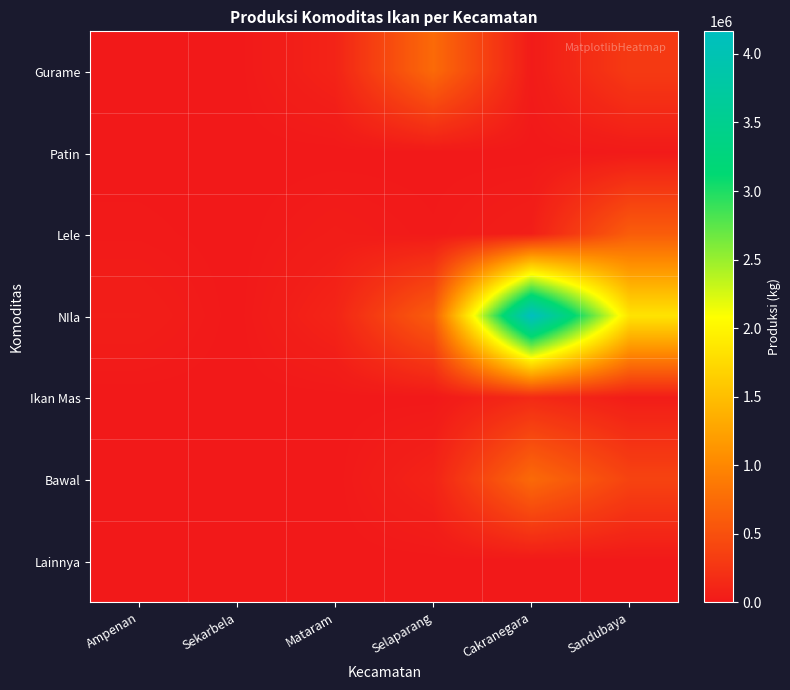

How many series are shown in this chart?

7